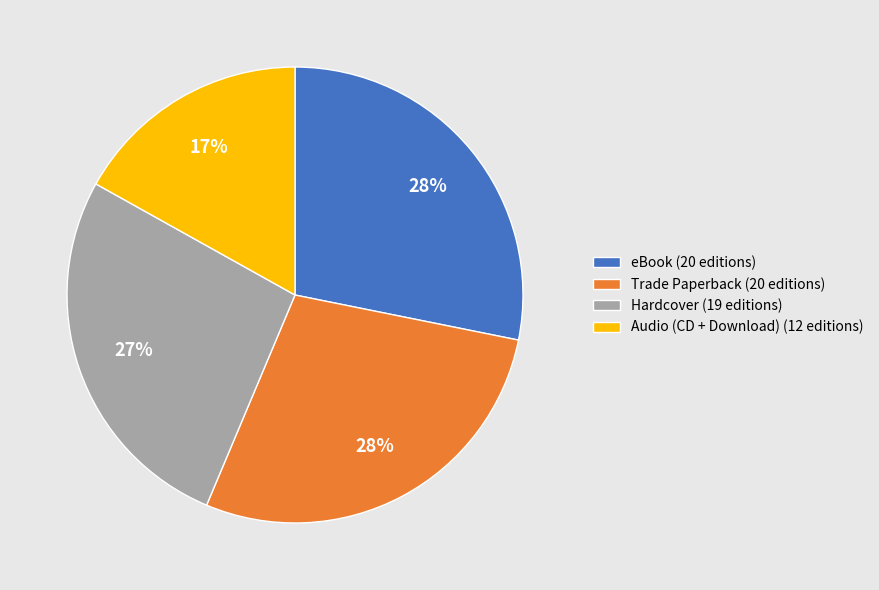

Which category has the smallest portion of the pie?

Audio (CD + Download) (12 editions)